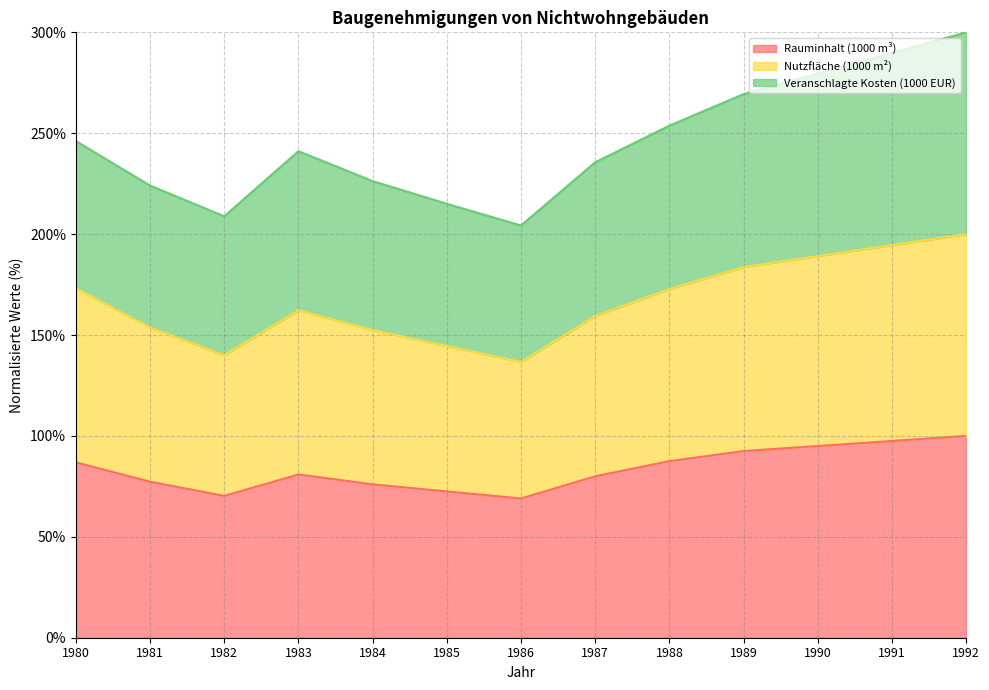

How many lines are shown in the chart?

3